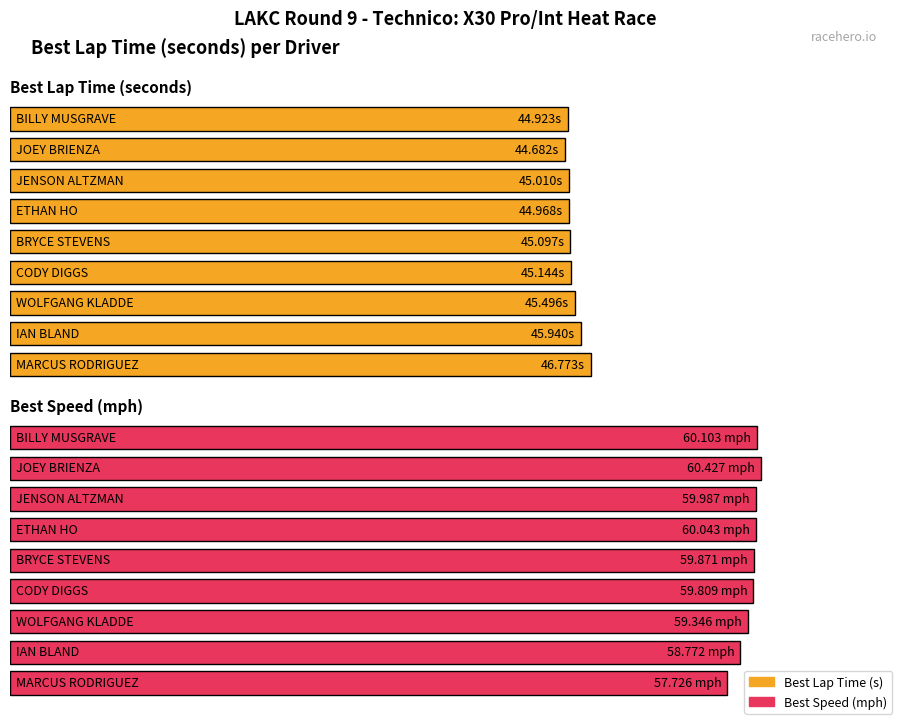

What are all the series names shown in the legend?

Best Lap time, Best Speed